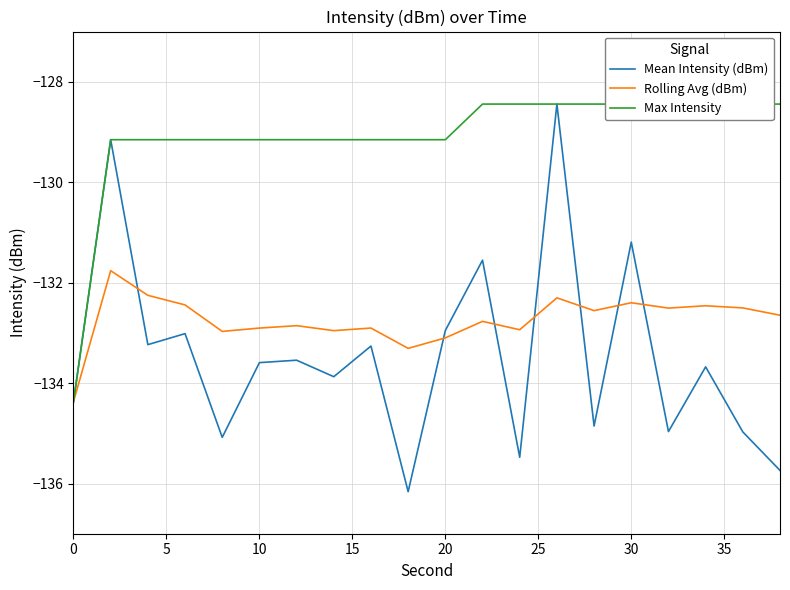

How many data points in Max Intensity are less than -129?

11